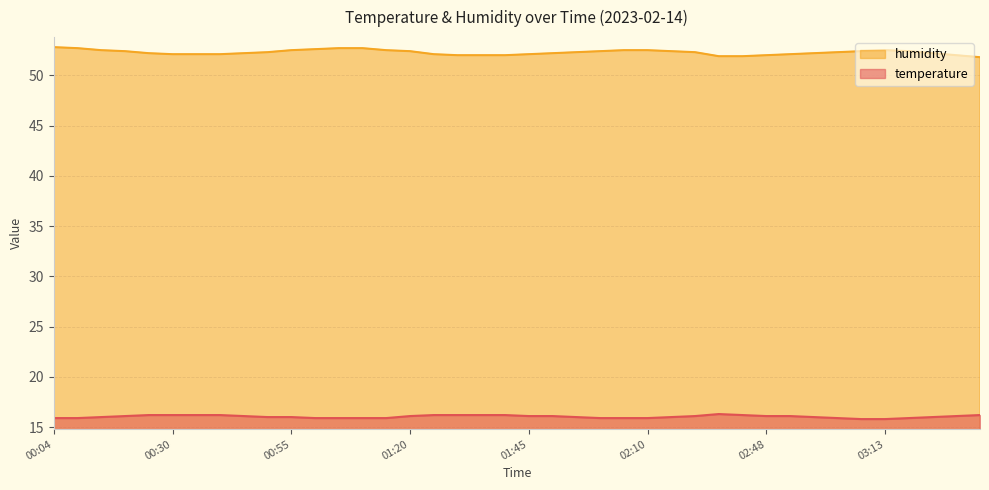

At which label does humidity reach its peak?

00:04